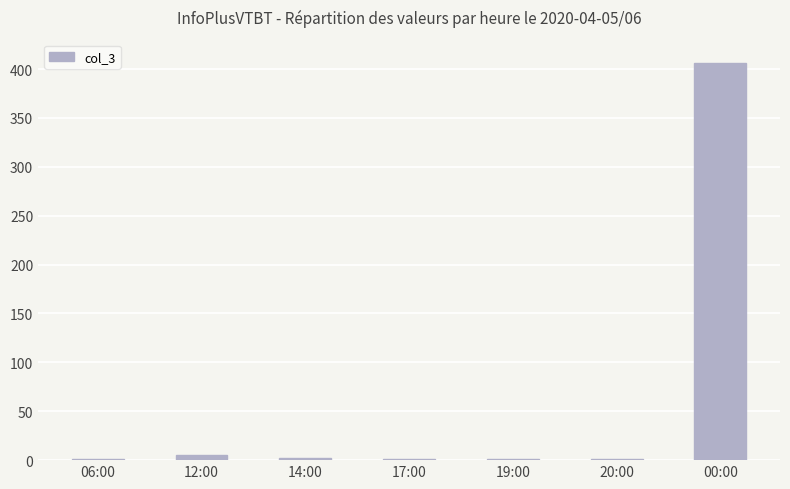

What is the greatest value displayed?

406